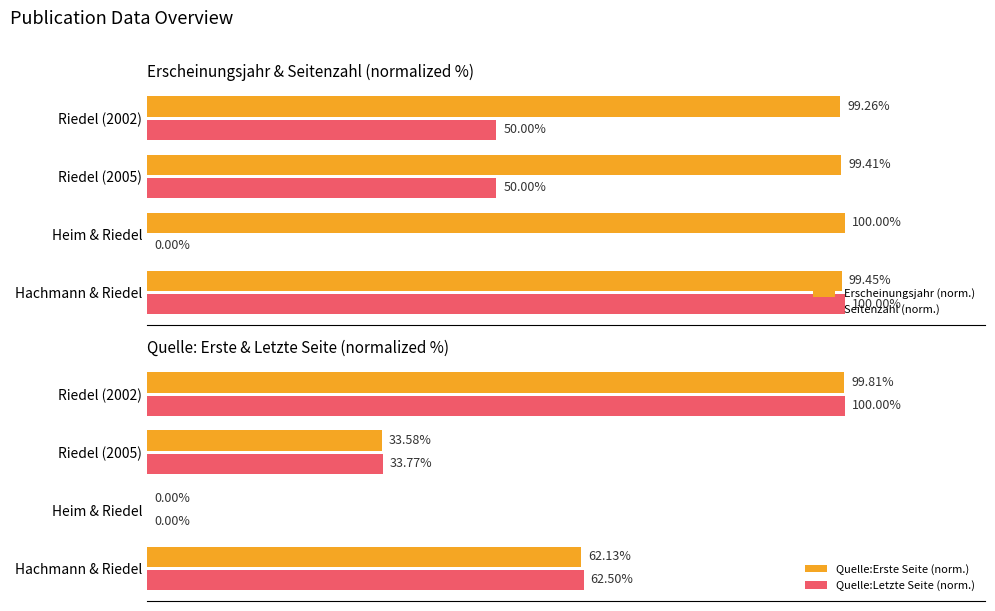

How many groups of bars are there?

4